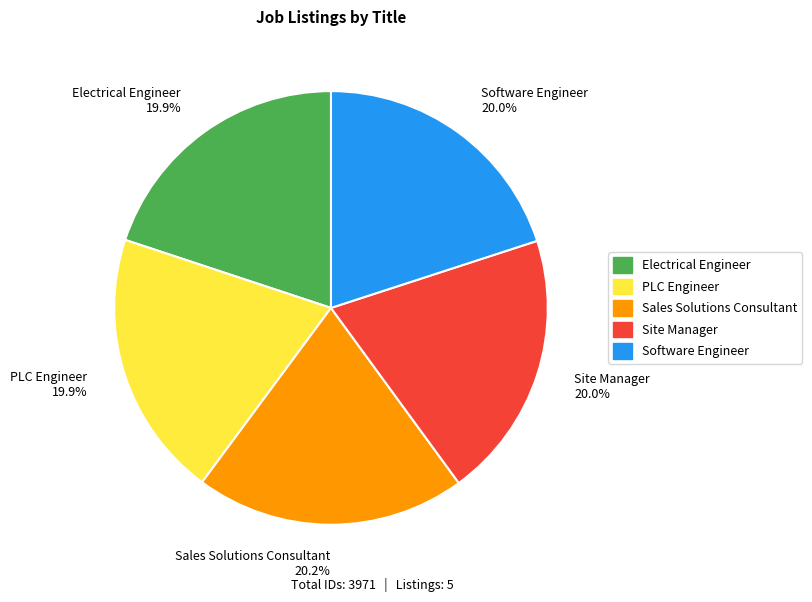

How many segments does this pie chart have?

5